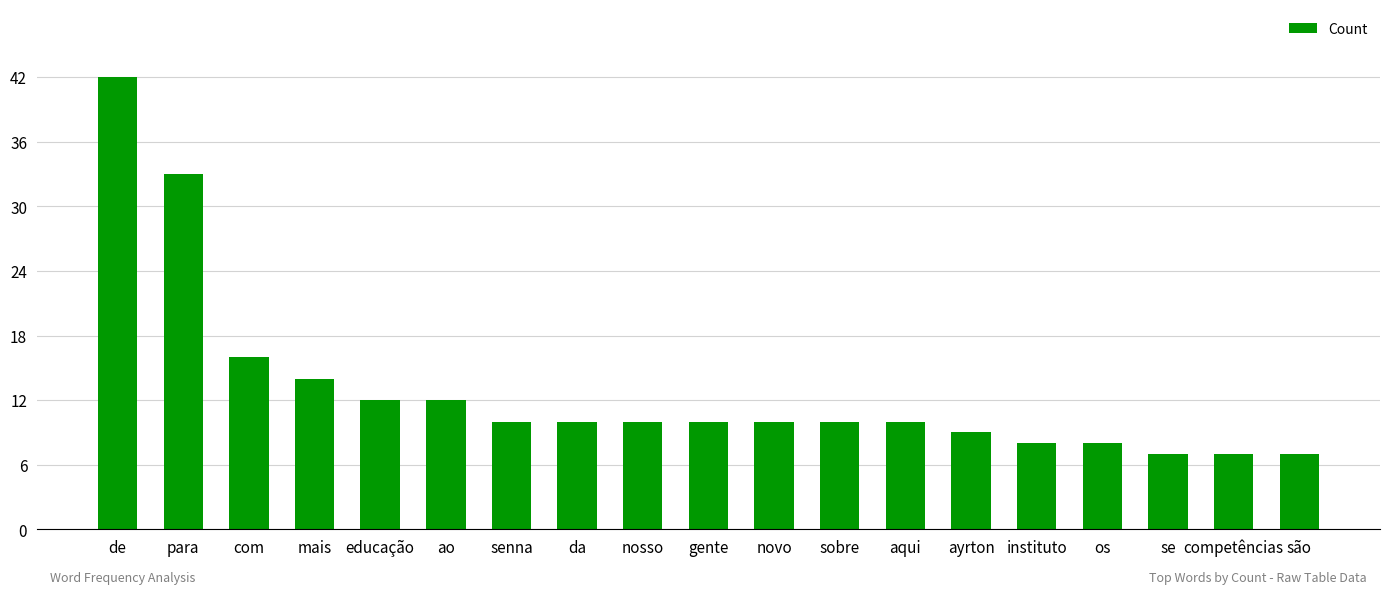

Are the bars horizontal?

No